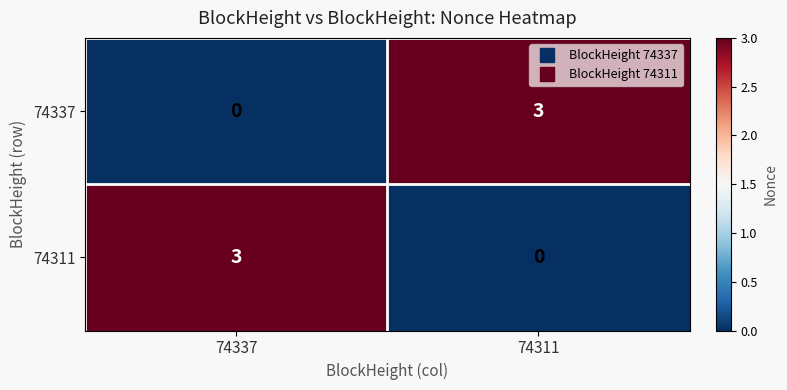

Reading left to right, list all the values displayed in this chart.

74337: 74337=0	74311=3
74311: 74337=3	74311=0